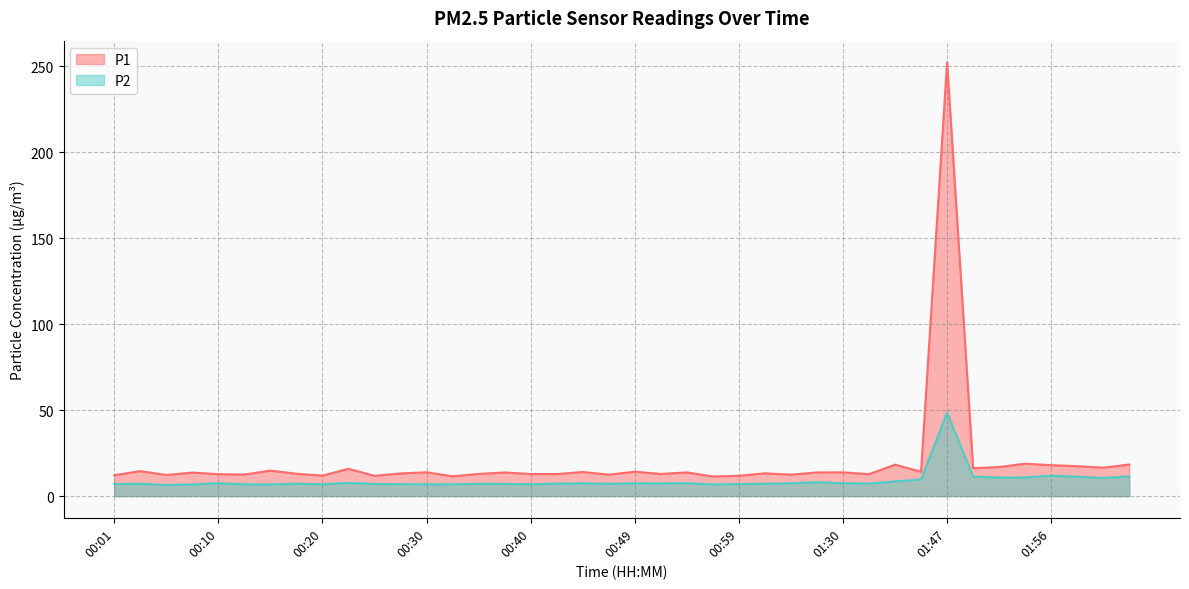

True or false: P2 and P1 intersect in this chart.

False